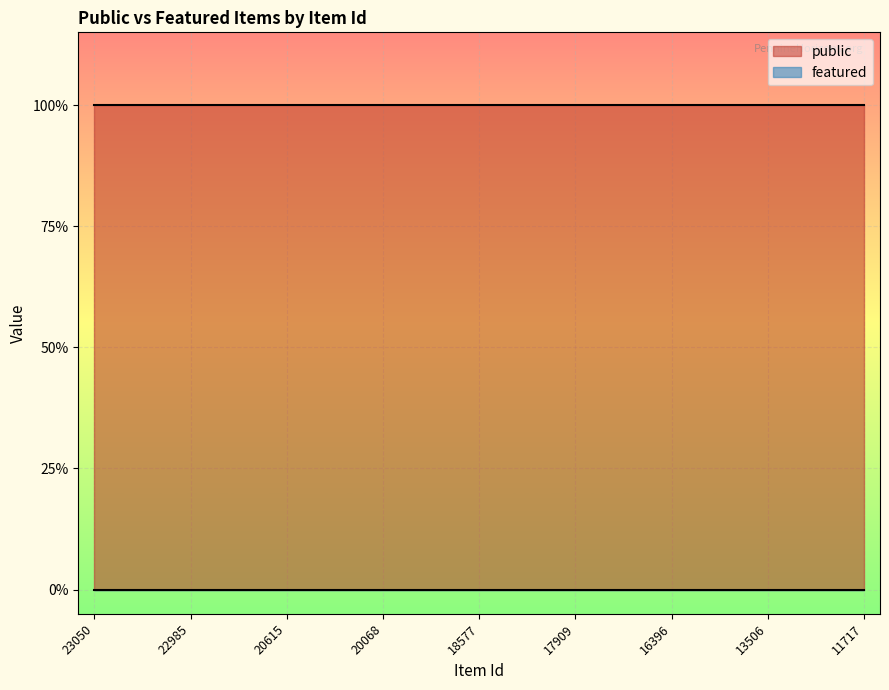

Count the number of data series in this chart.

2